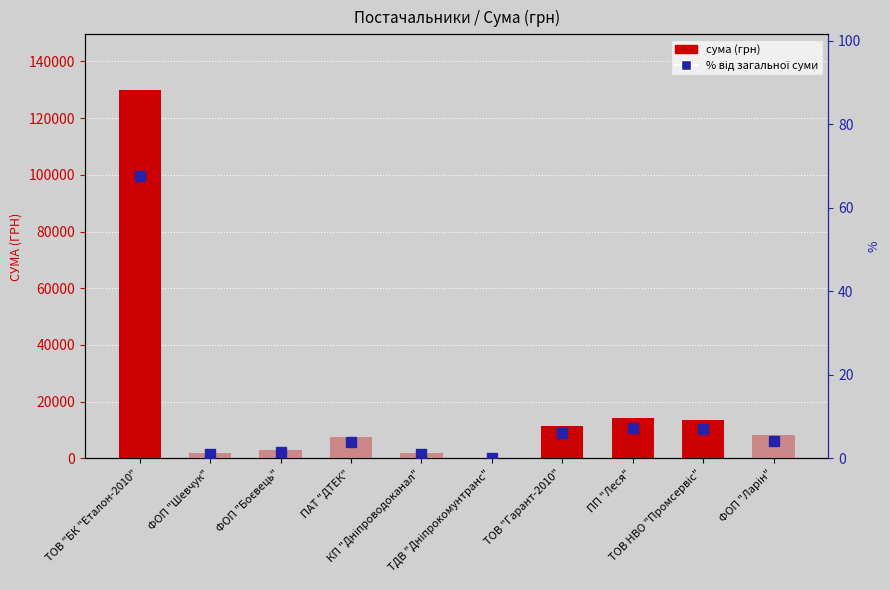

What is the difference between the highest and lowest values at ТДВ "Дніпрокомунтранс"?

135.6